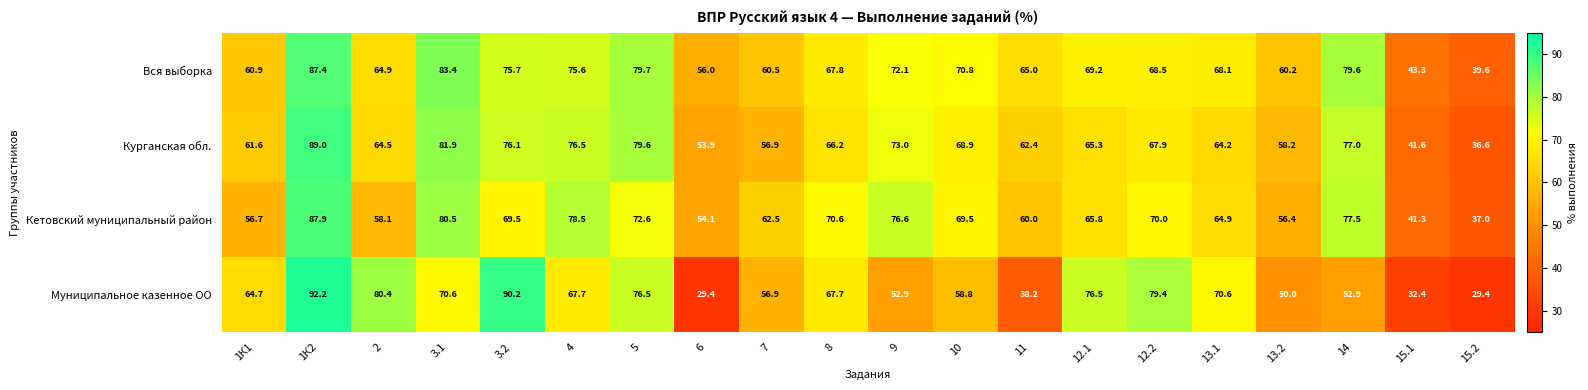

True or false: Муниципальное казенное ОО has a value of 29.4 at 6.

True